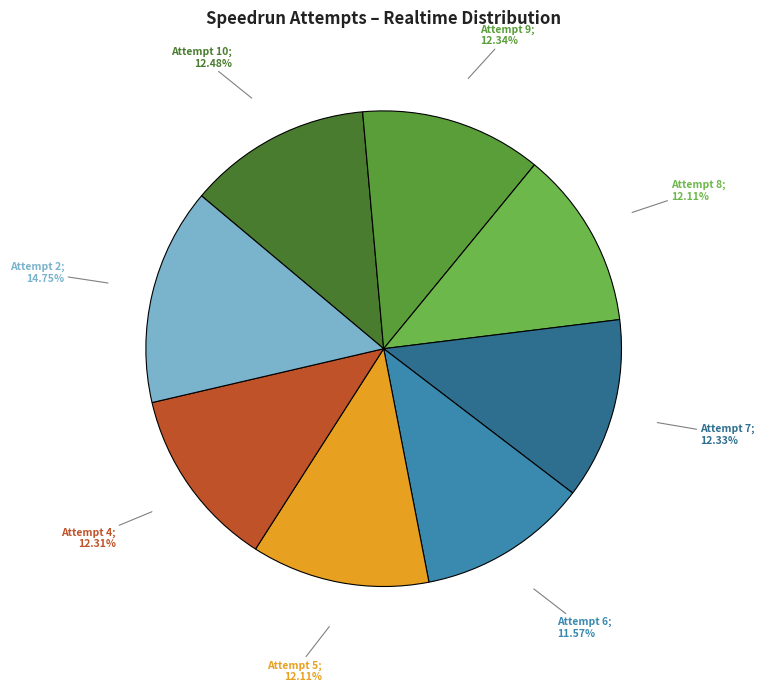

Count the number of slices in the pie.

8